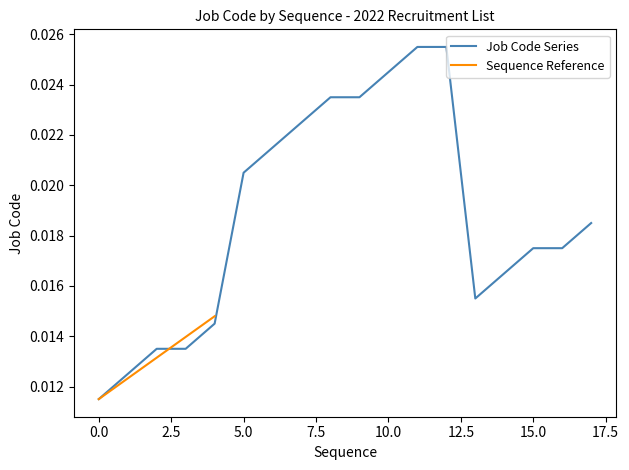

Rank the categories by value from highest to lowest.

12, 13, 11, 9, 10, 8, 7, 6, 18, 16, 17, 15, 14, 5, 3, 4, 2, 1